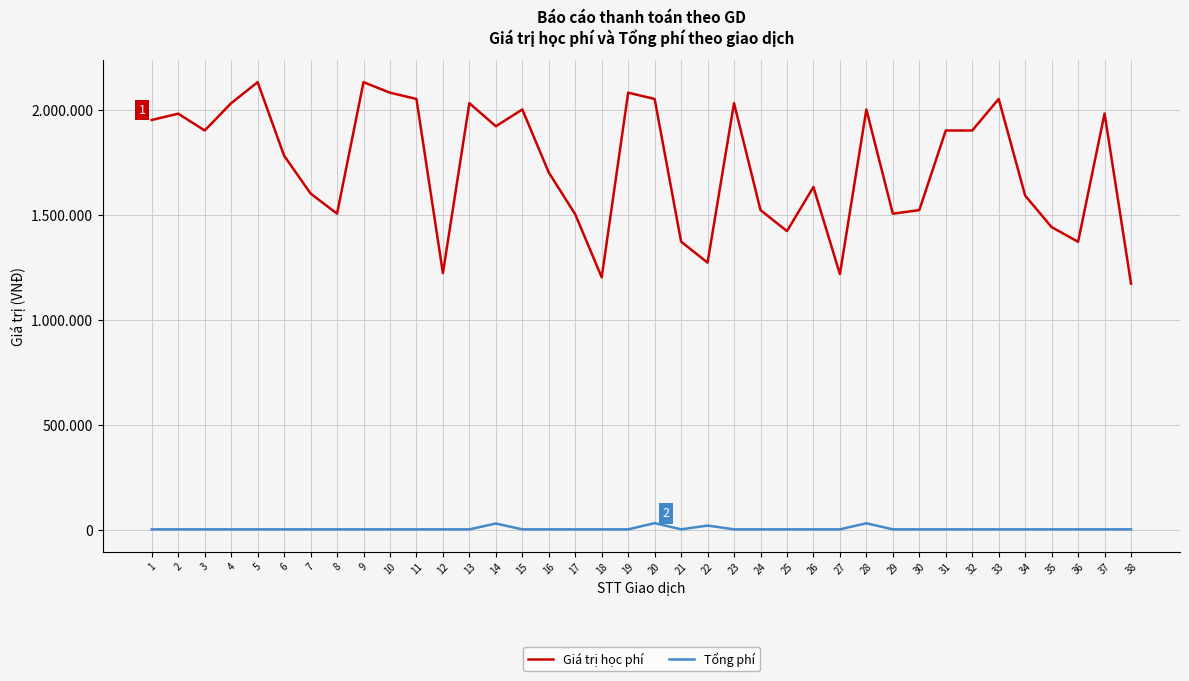

True or false: Tổng phí and Giá trị học phí intersect in this chart.

False